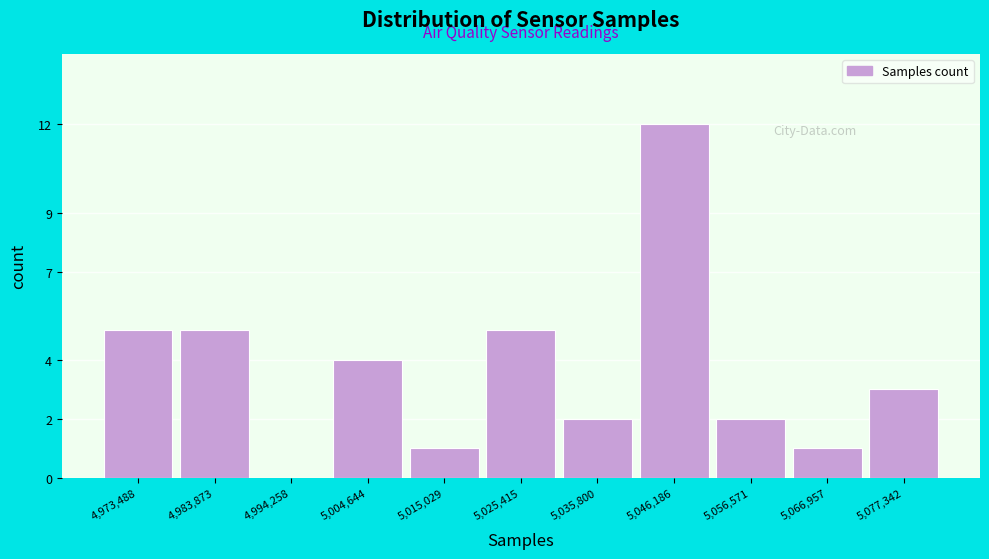

Reading left to right, transcribe all the data shown in this chart.

4,973,488=5	4,983,873=5	4,994,258=0	5,004,644=4	5,015,029=1	5,025,415=5	5,035,800=2	5,046,186=12	5,056,571=2	5,066,957=1	5,077,342=3